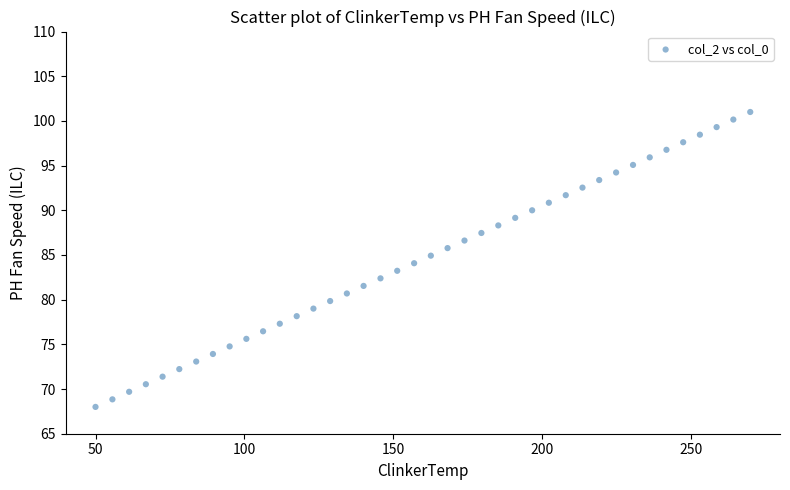

What is the range of X values (max minus min)?

220.0